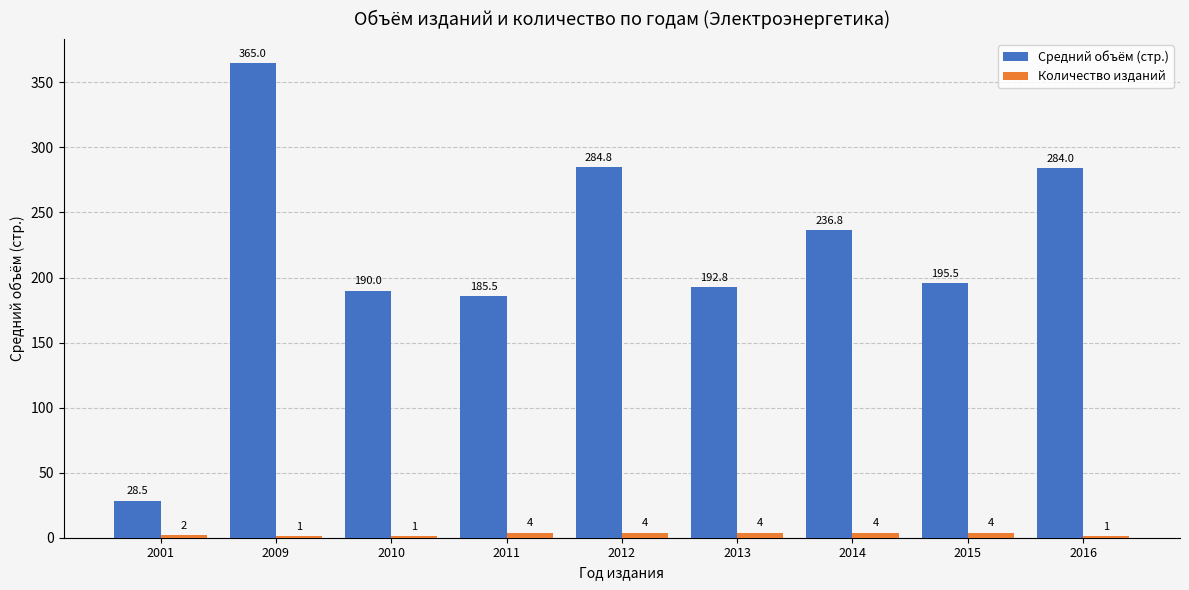

What is the approximate value of Количество изданий at 2011?

4.0